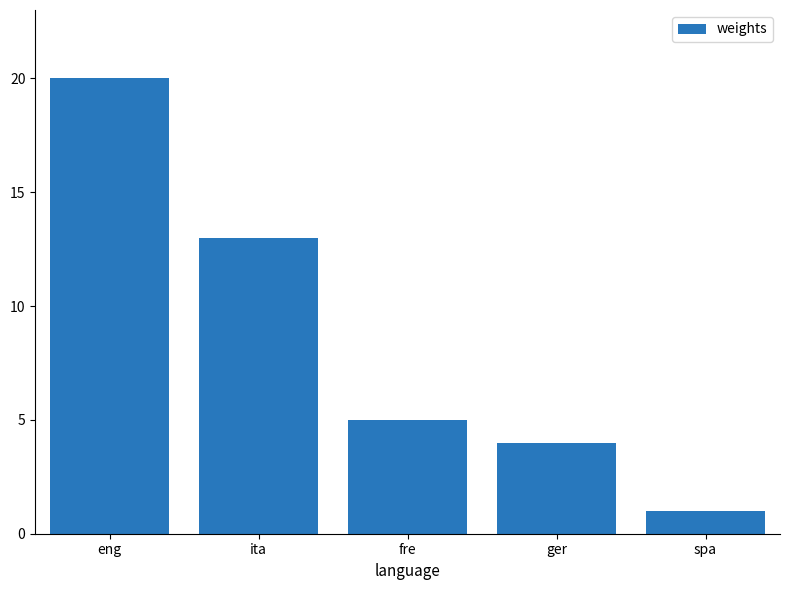

At which category does the chart reach its peak across all series?

eng